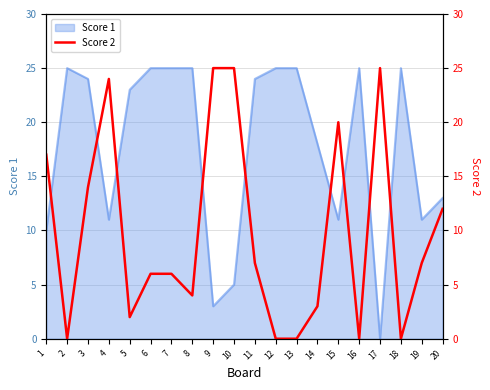

At which category does the chart reach its peak across all series?

9